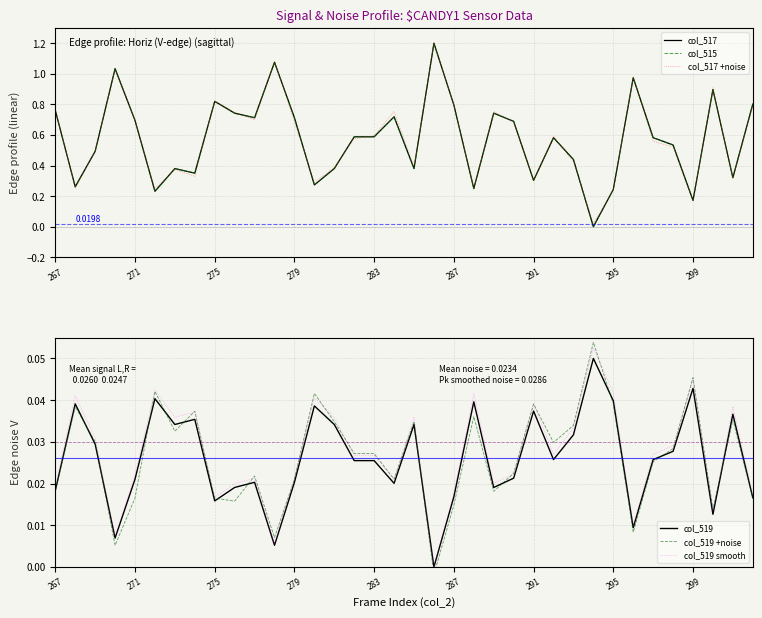

True or false: col_517 +noise and col_519 +noise intersect in this chart.

True